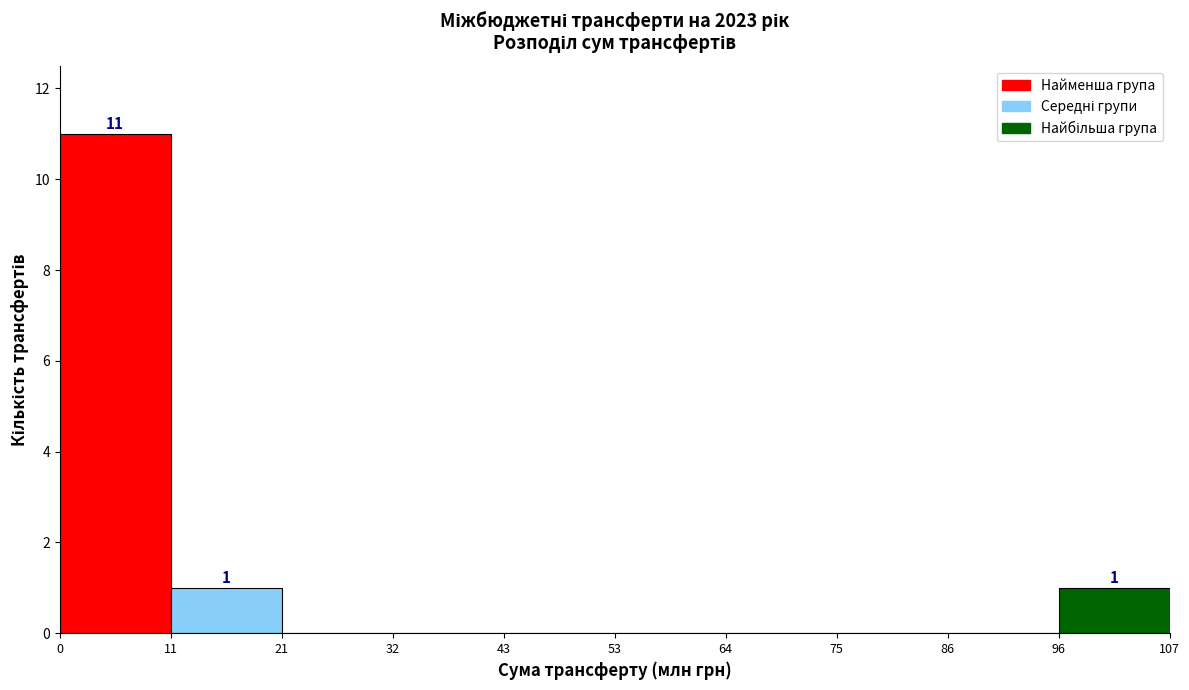

Which range on the x-axis has the tallest bar?

0 to 11